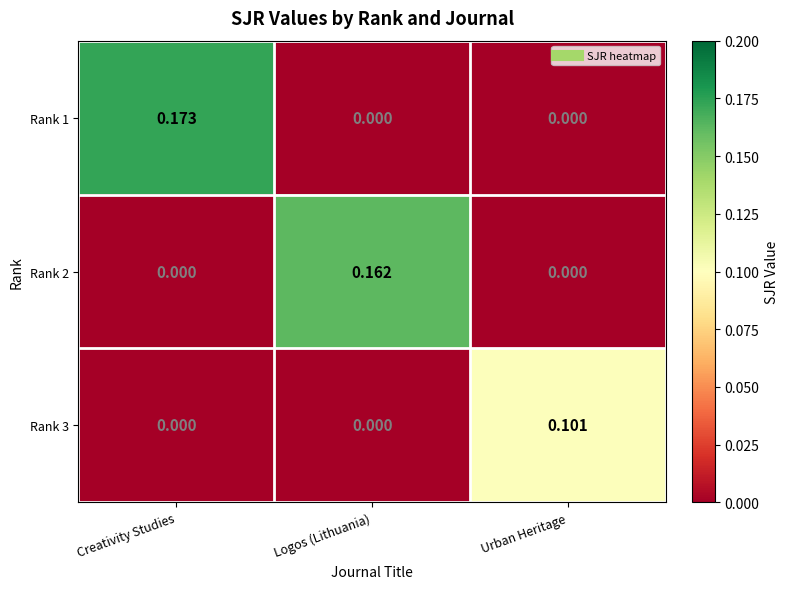

At which category is the sum across all series the highest?

Creativity Studies